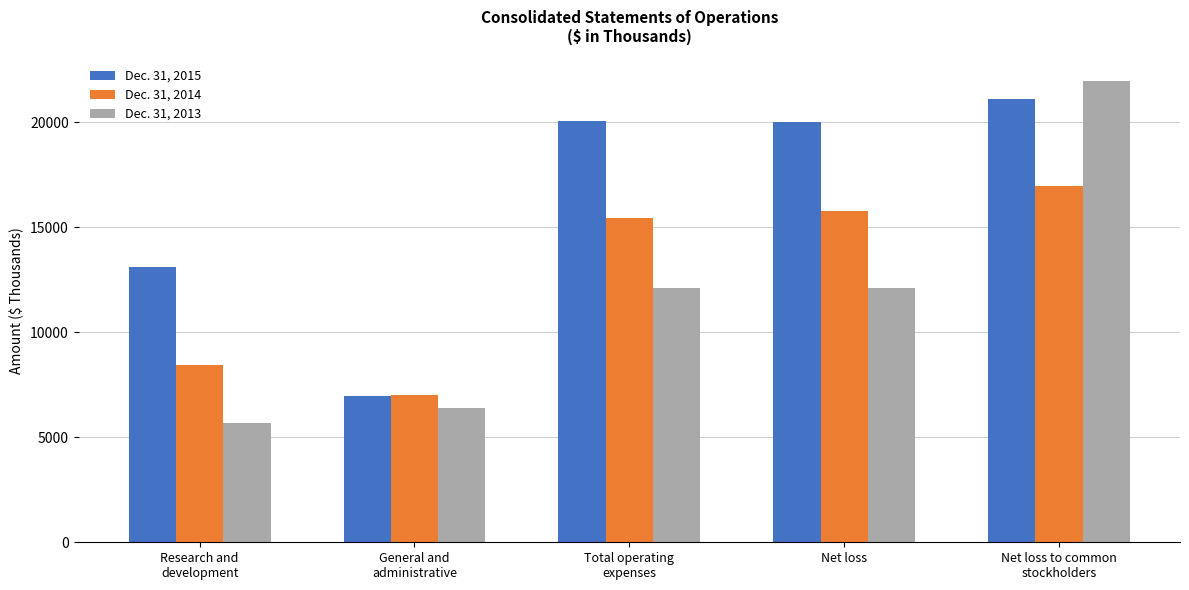

Which category has the lowest value across all series?

Research and
development